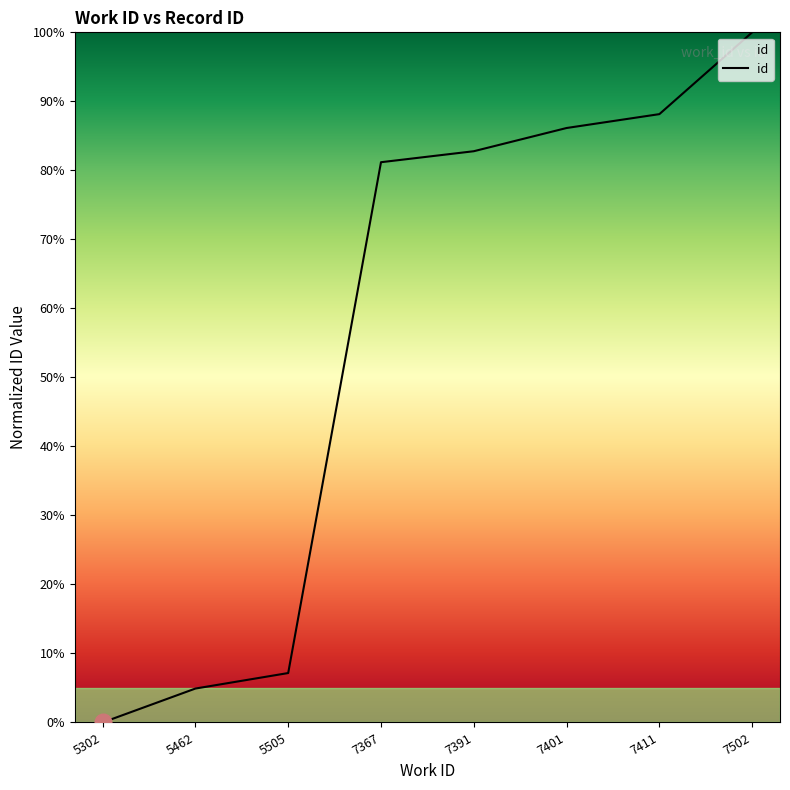

How many positive values are there?

7